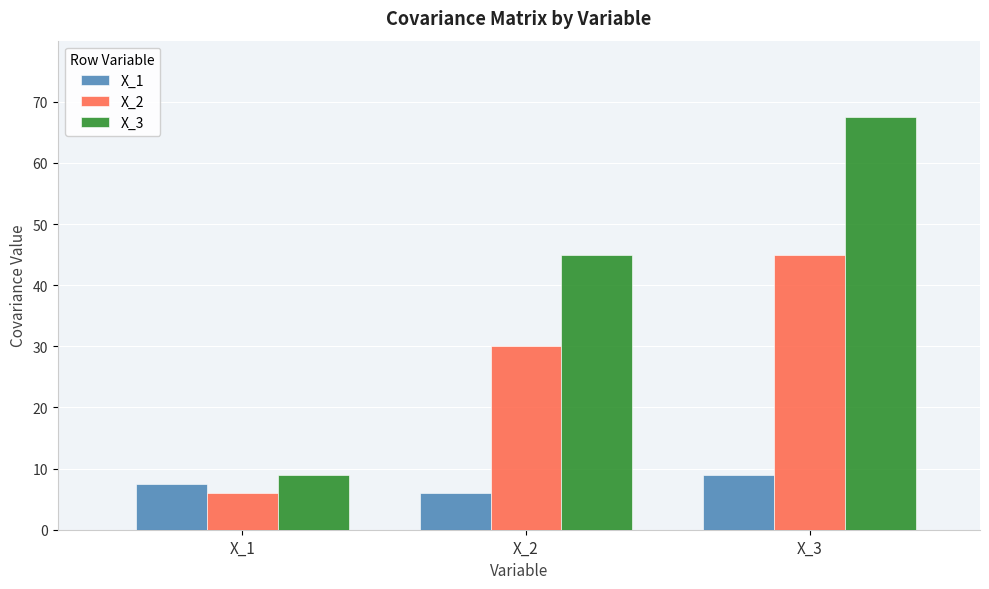

What value does the X_1 series have at X_3?

9.0